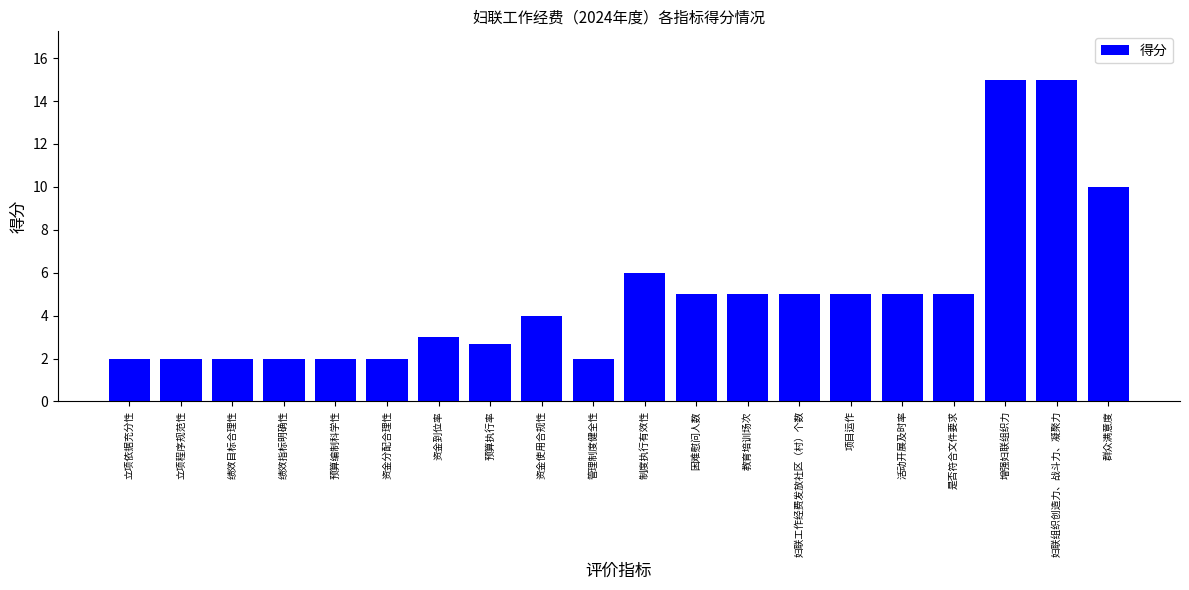

What is the value of the 2nd bar from the left?

2.0